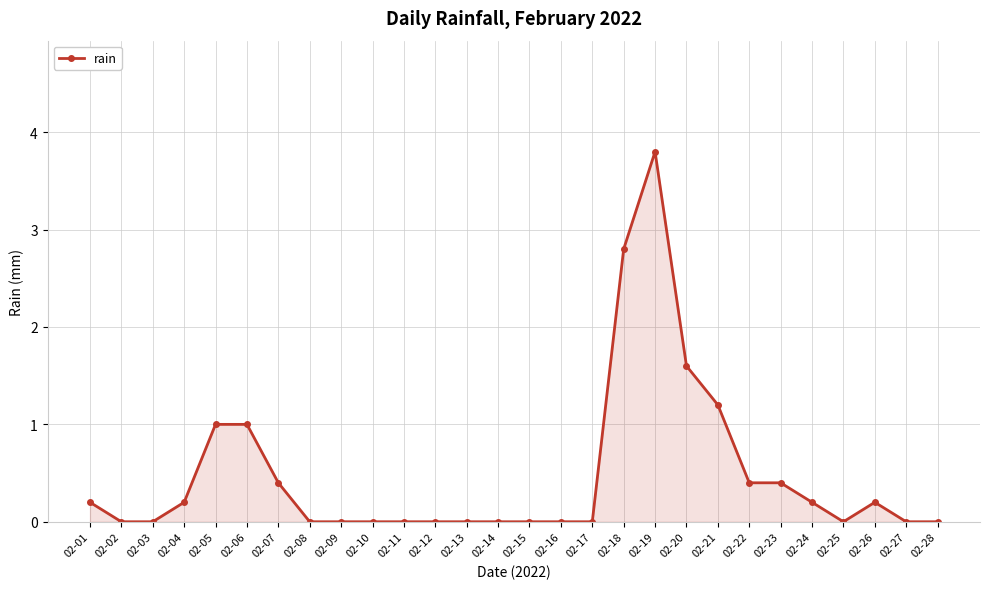

What is the difference between the values at 02-05 and 02-07?

0.6